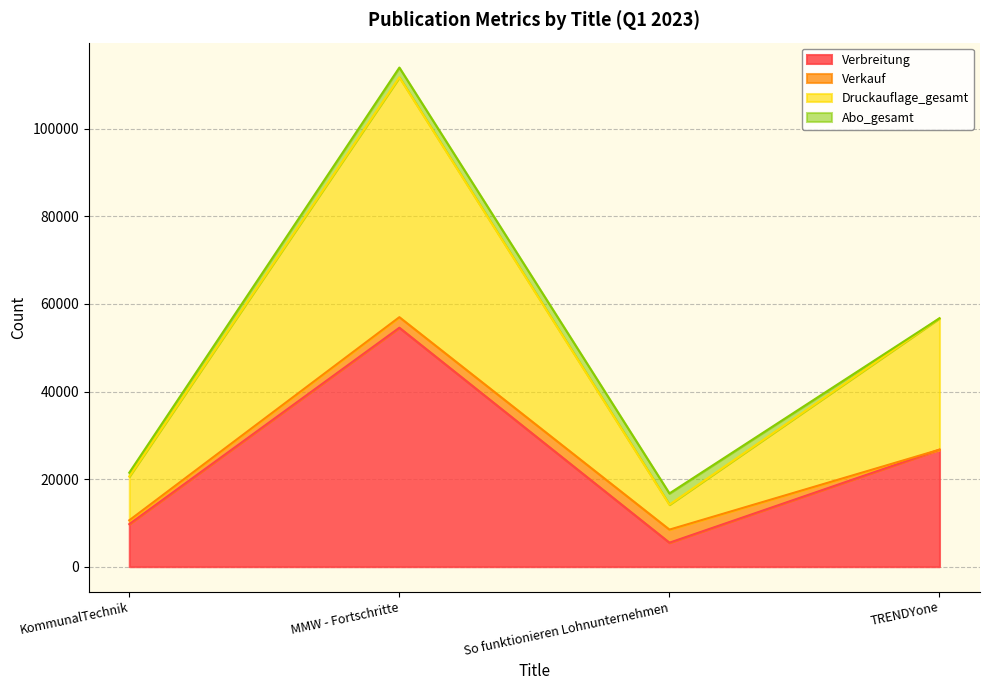

What is the average value of the Druckauflage_gesamt series?

50805